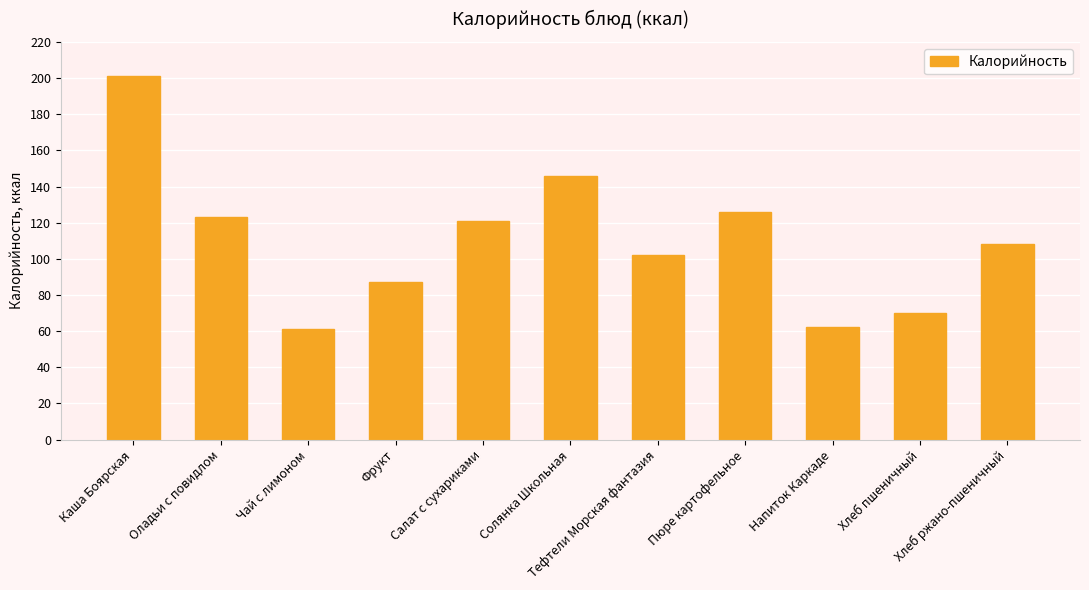

What is the difference between the maximum and minimum values?

140